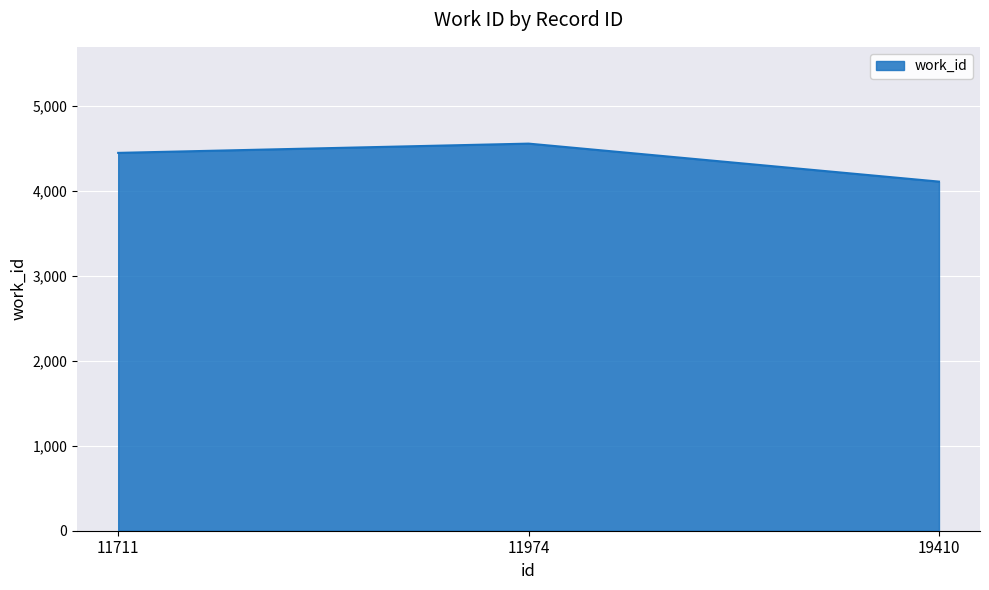

What is the change in value from 11974 to 19410?

-447